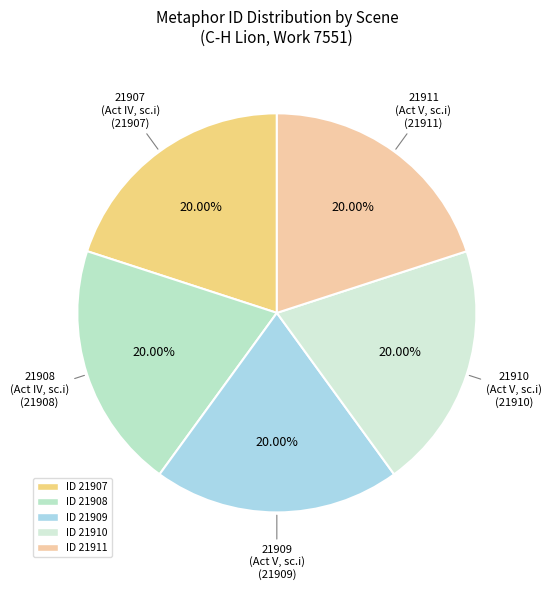

Count the number of slices in the pie.

5